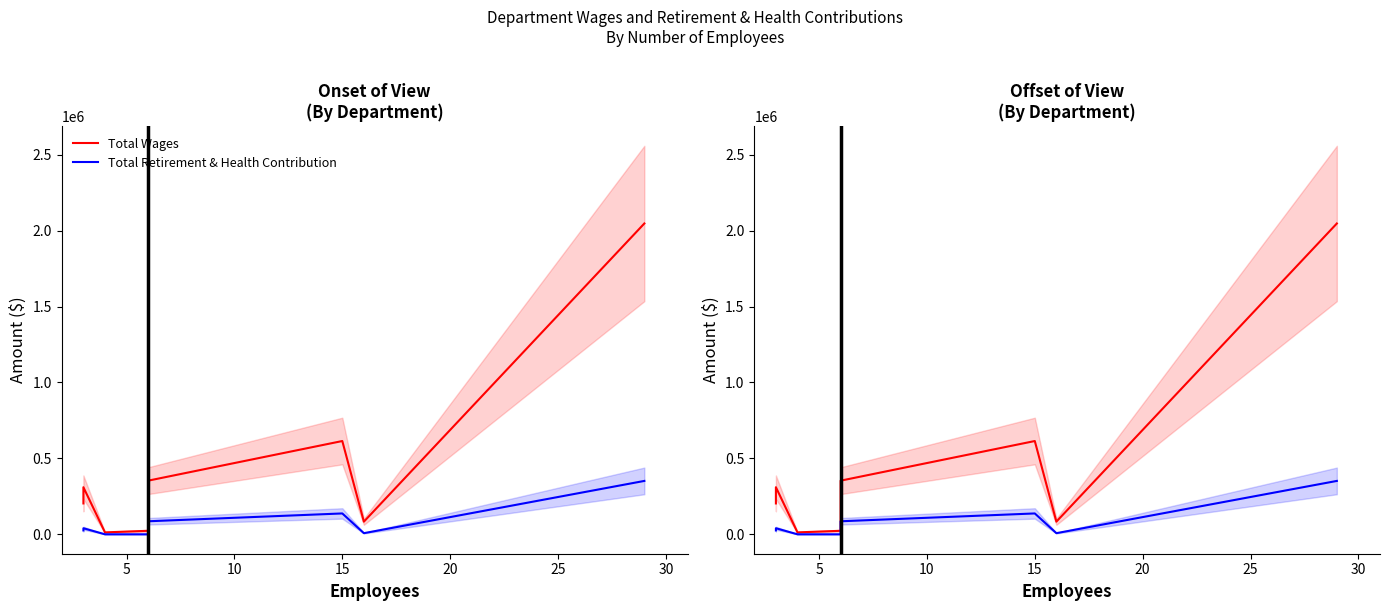

What is the value of the Total Wages point at the 8th from the left?

2047279